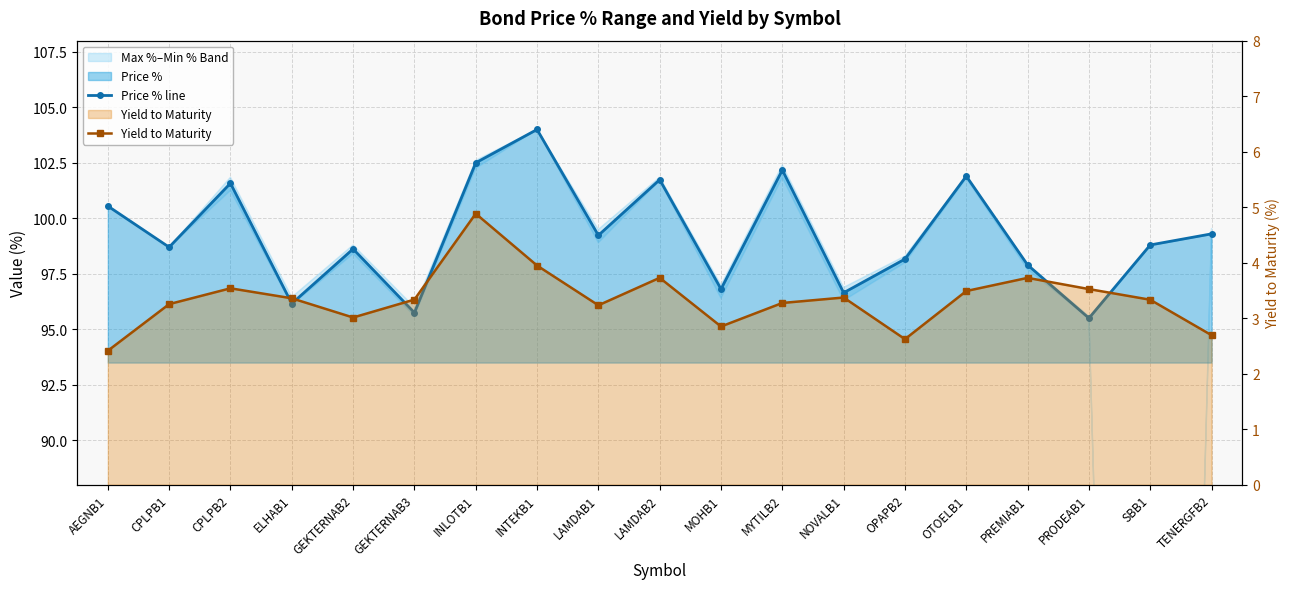

Which series has the widest spread of values?

Price % line